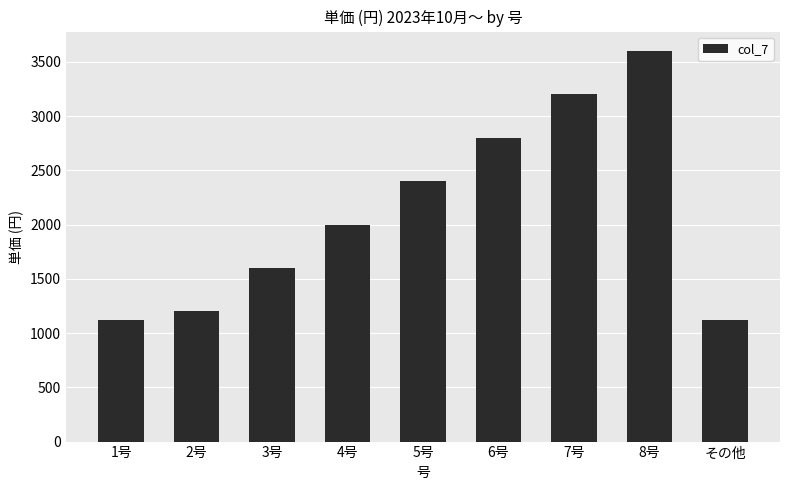

What is the ratio of the value at 1号 to the value at 3号?

0.7